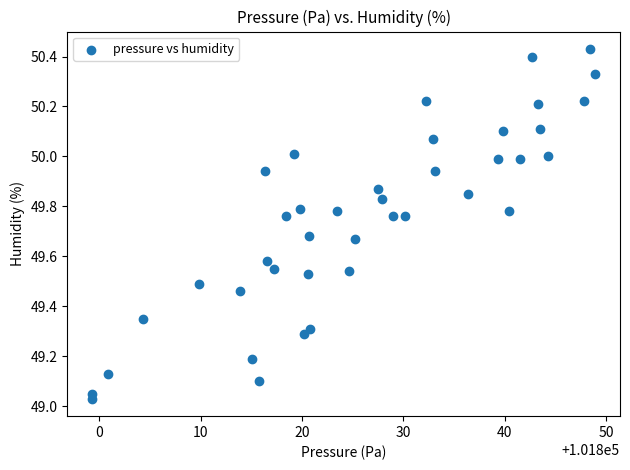

What is the range of Y values (max minus min)?

1.4